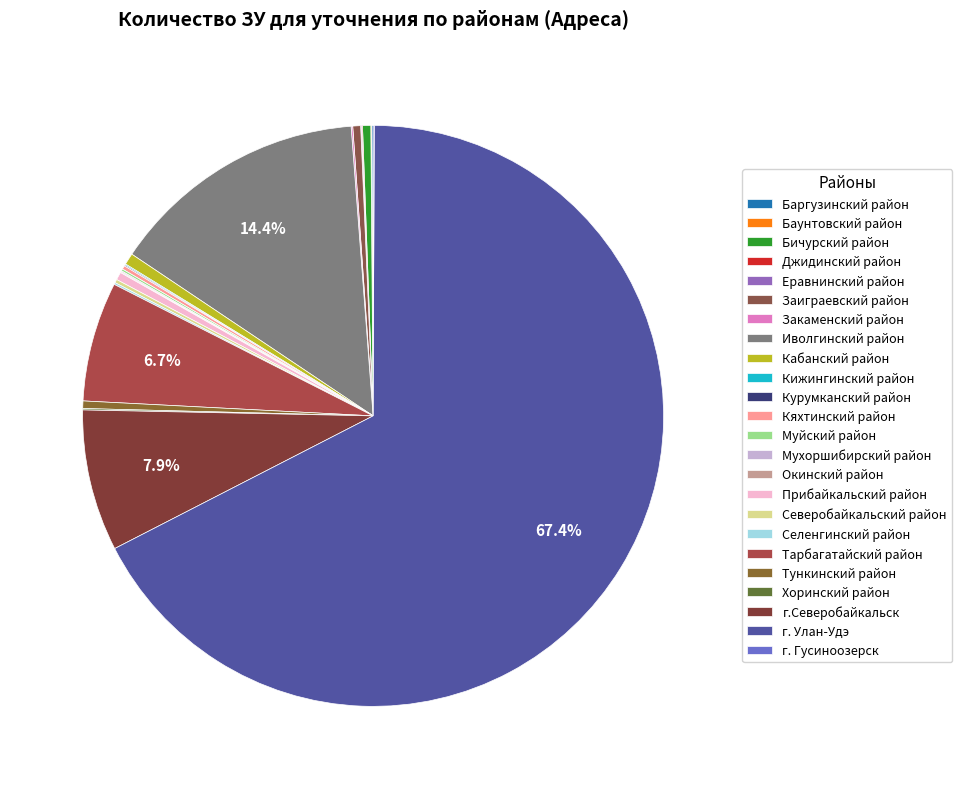

Does г. Улан-Удэ account for over 50% of the chart?

Yes